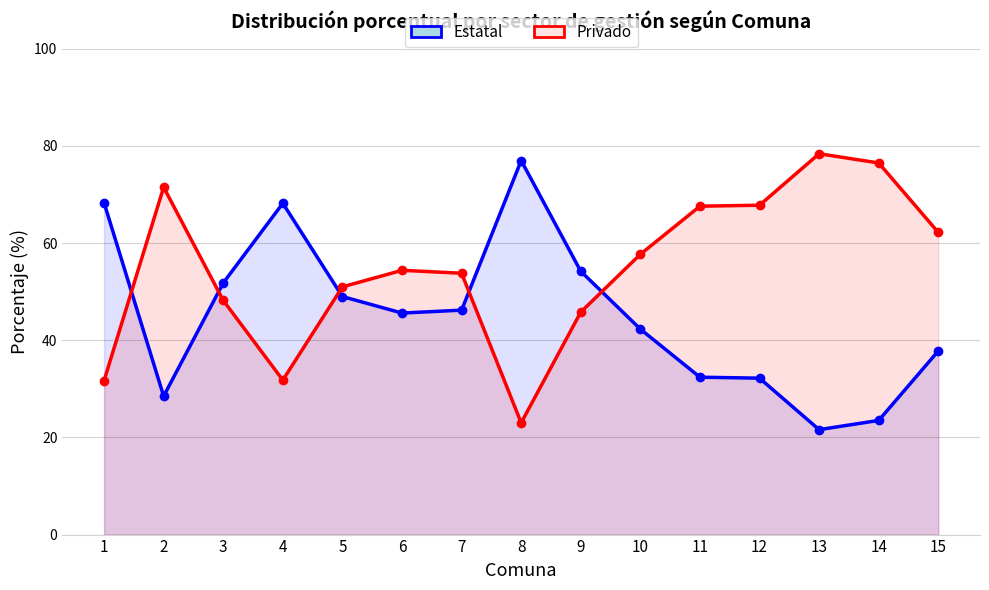

Which category has the highest value in the Privado series?

13